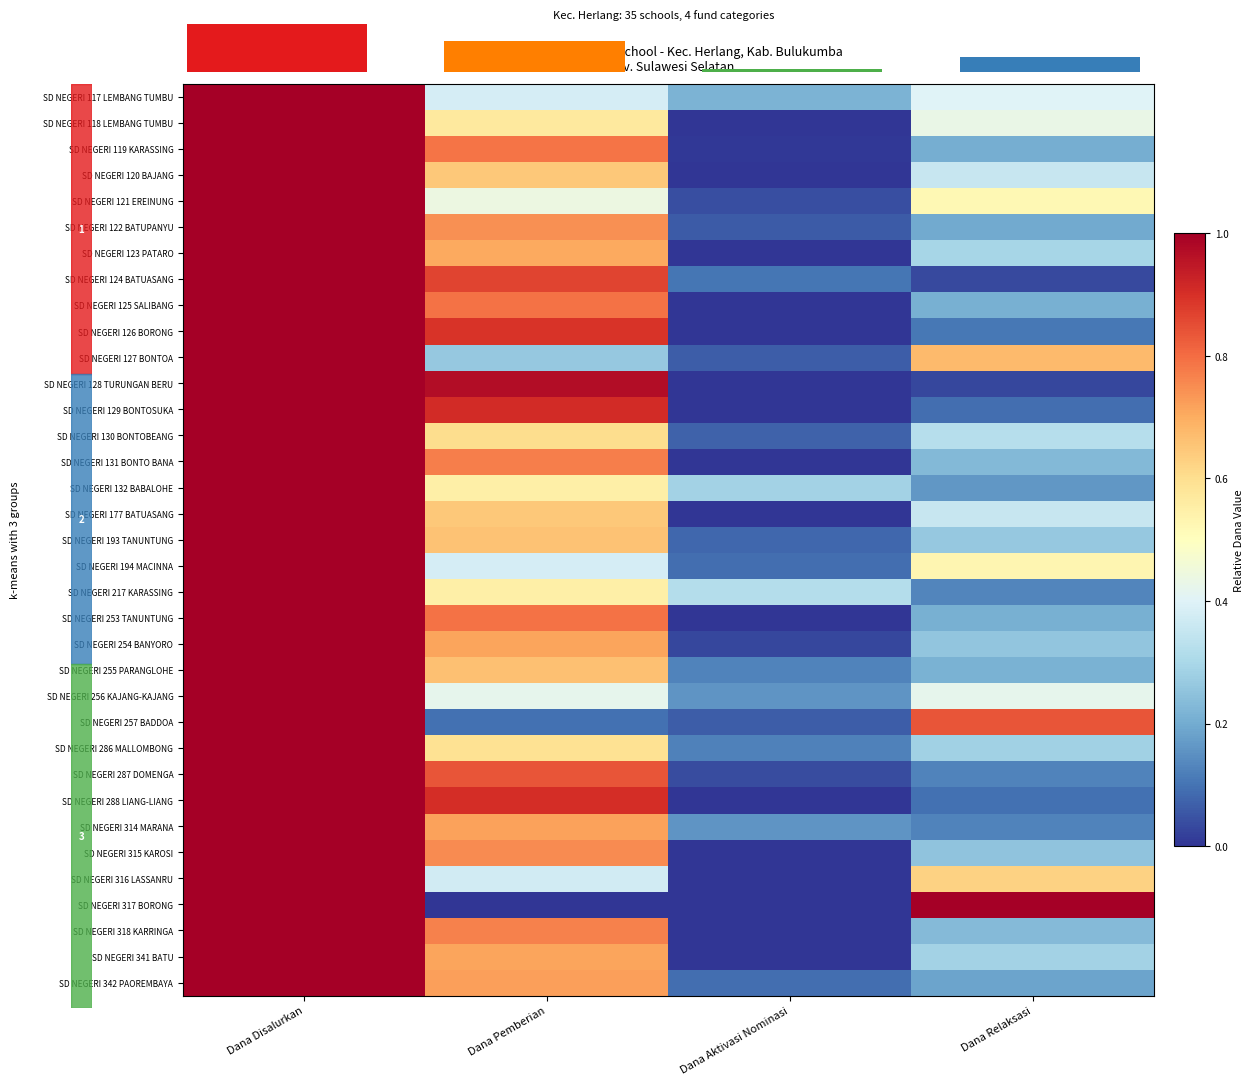

Is it true that SD NEGERI 318 KARRINGA equals 0.4 at Dana Pemberian?

False